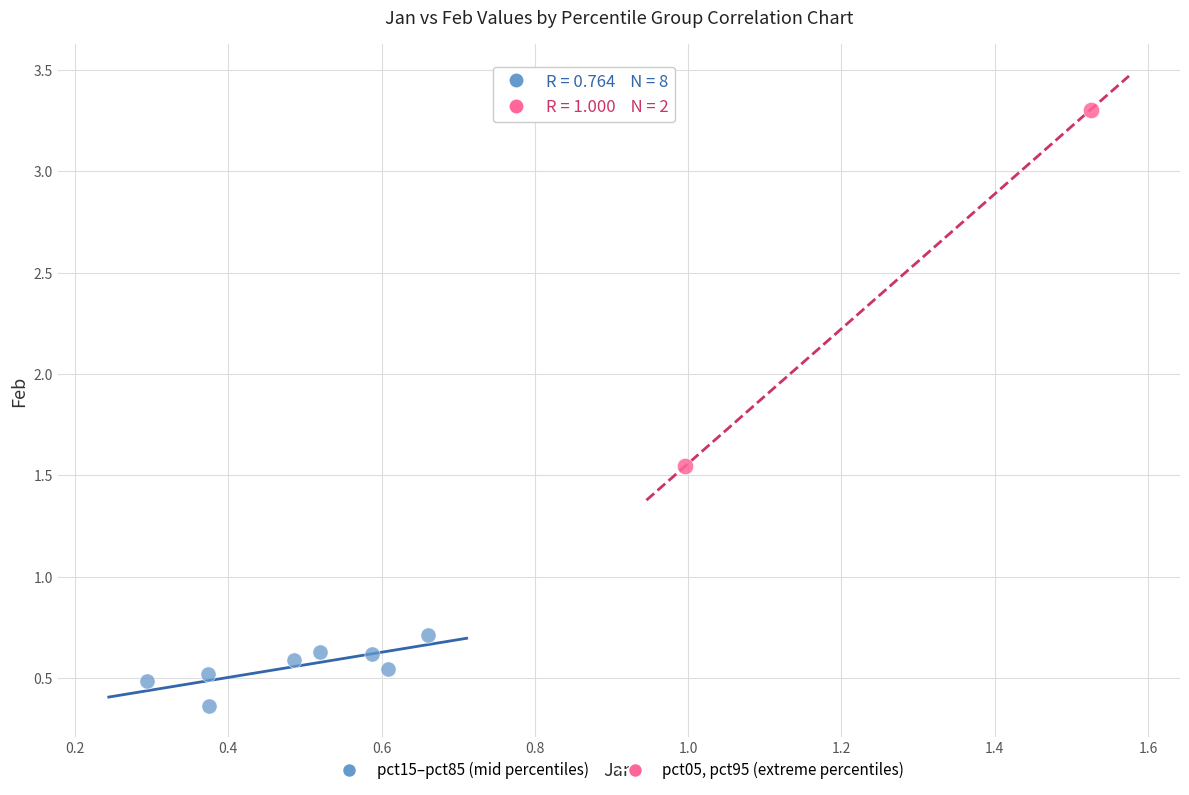

What are all the series names shown in the legend?

pct15–pct85 (mid percentiles), pct05, pct95 (extreme percentiles)